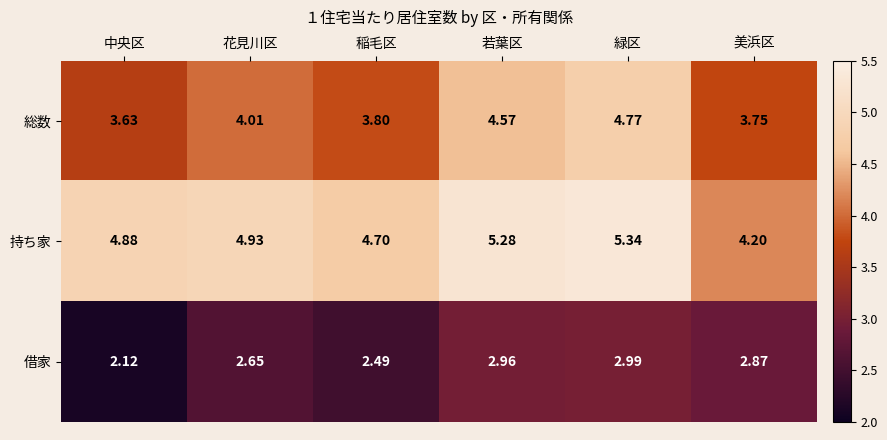

At how many categories does at least one series exceed 4?

6